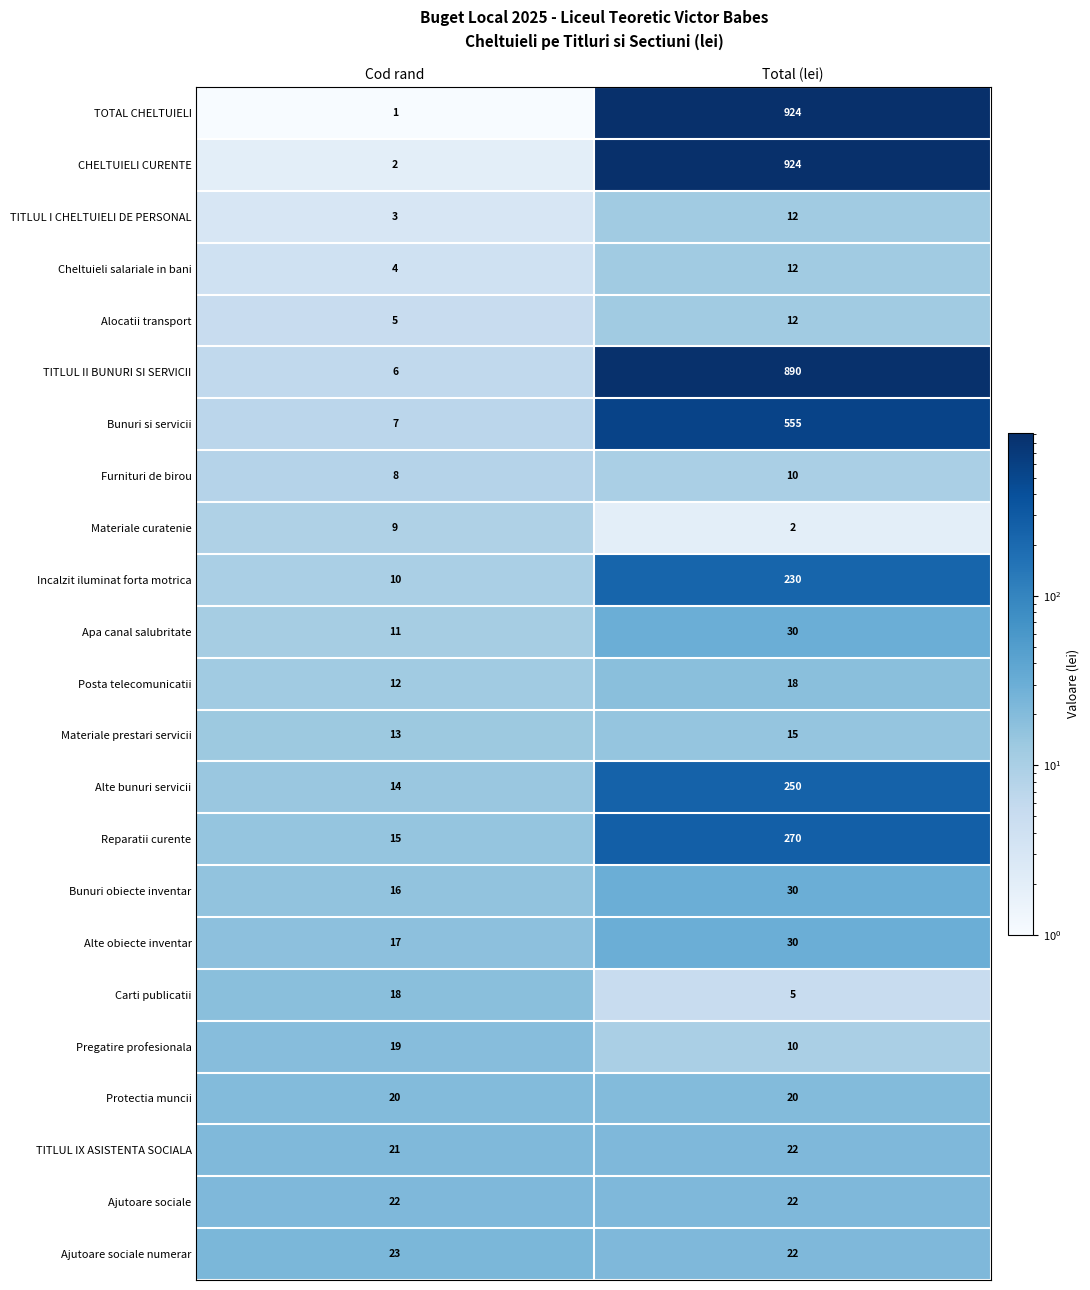

True or false: Alte obiecte inventar has a value of 24 at Cod rand.

False